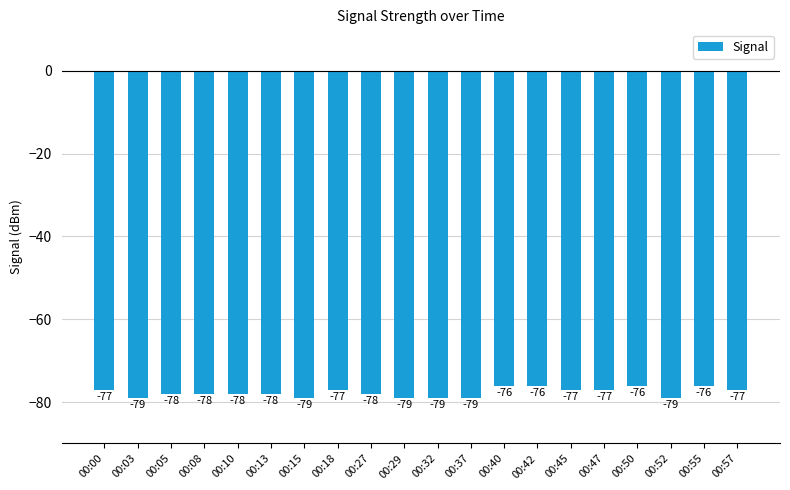

The chart shows a value of -78 at 00:05. True or false?

True